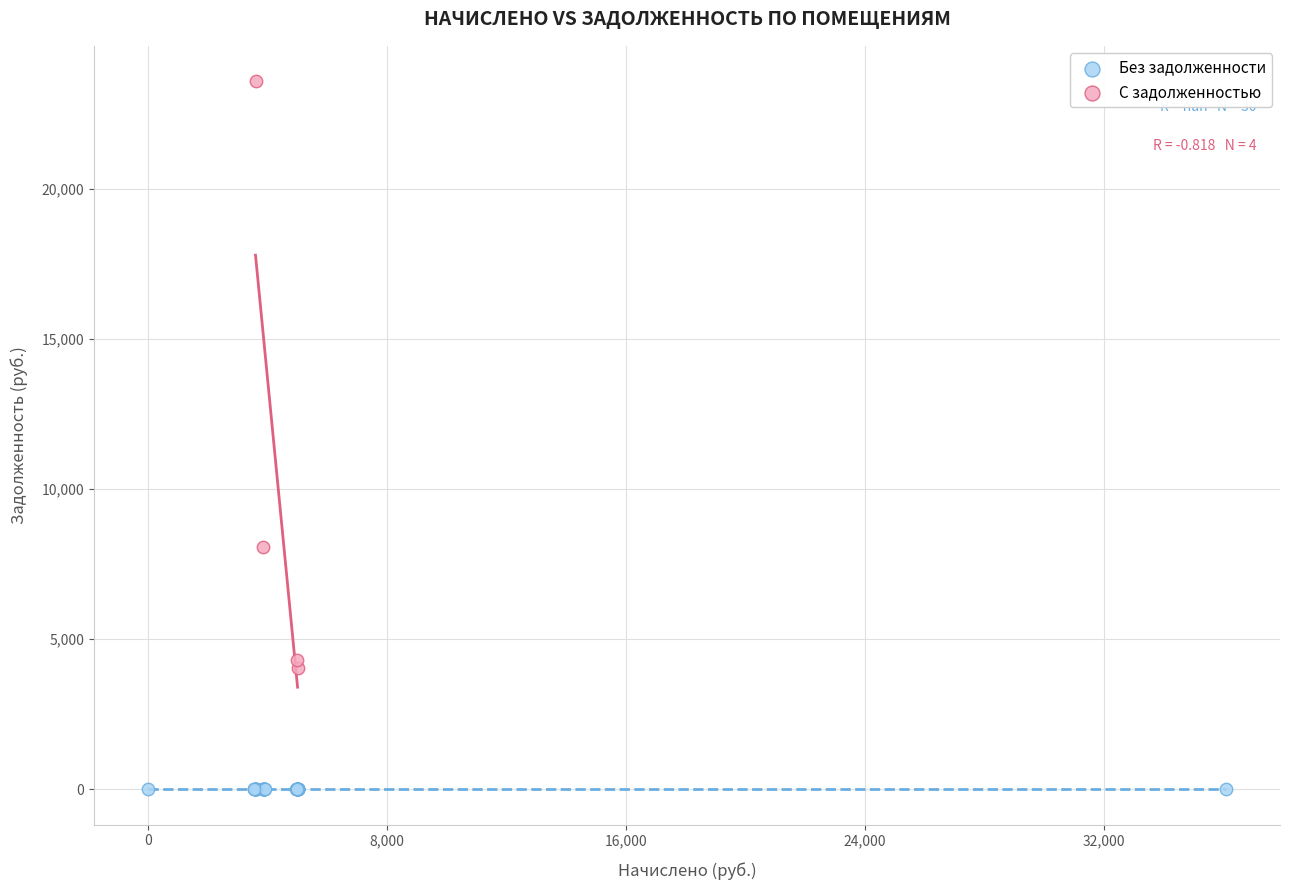

Which series contains the lowest Y value?

Без задолженности